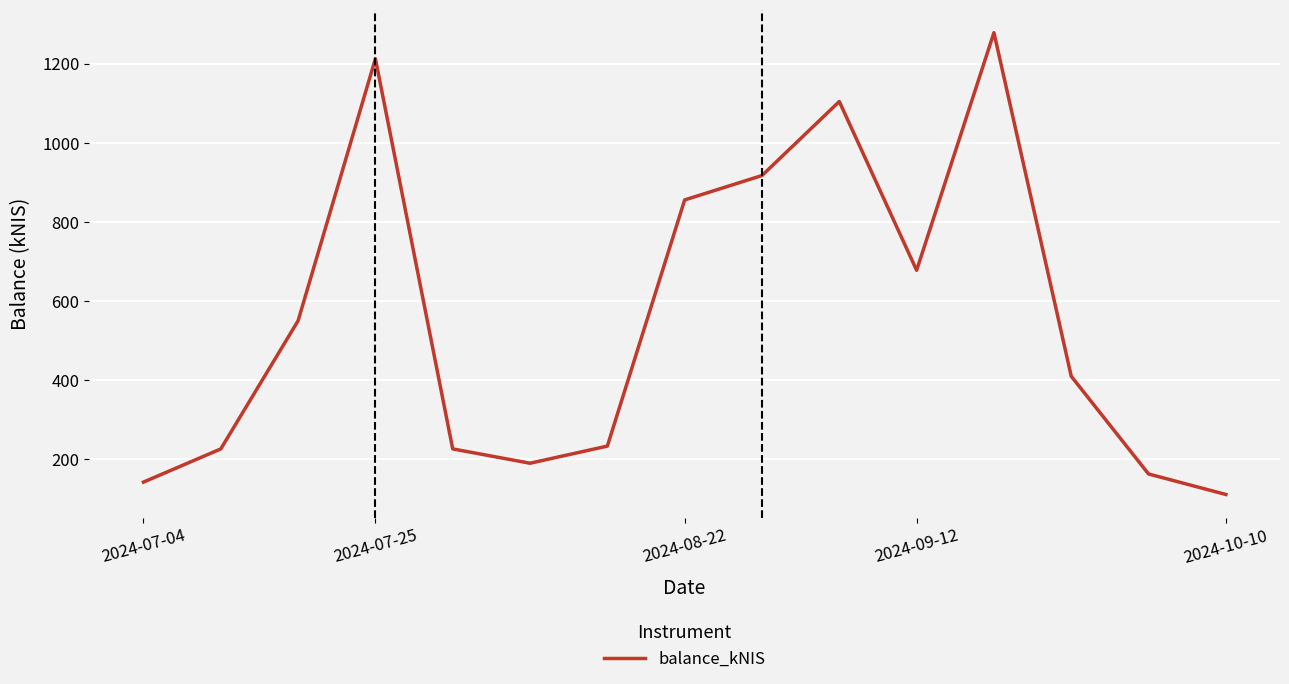

How many lines are shown in the chart?

1